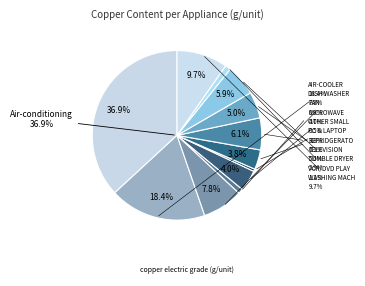

To the nearest percent, what is the difference between the Air-conditioning and Television slice percentages?

32%